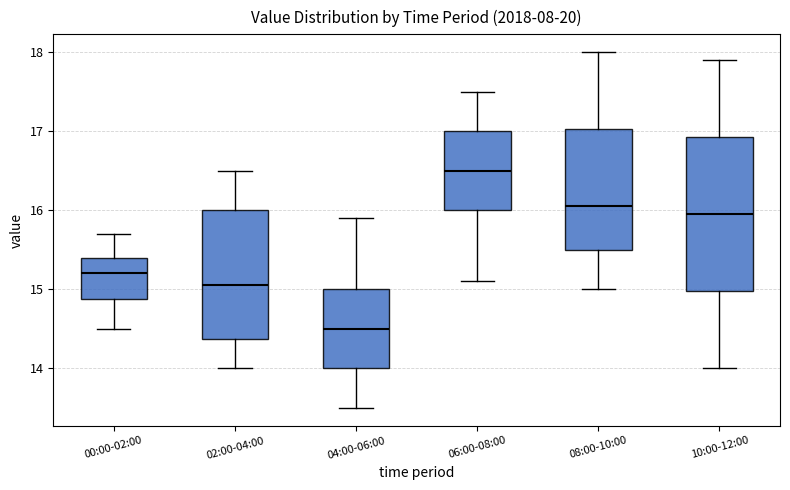

Comparing the boxes themselves (not the whiskers), which one is the tallest?

10:00-12:00